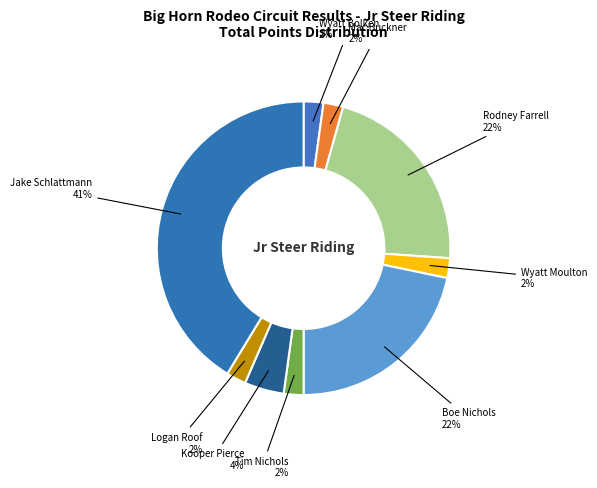

To the nearest percent, what percentage of the pie is Logan Roof?

2%